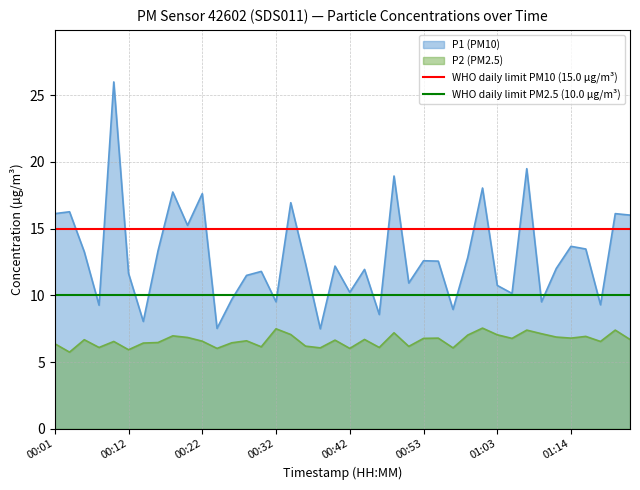

True or false: P2 (PM2.5) and P1 (PM10) intersect in this chart.

False